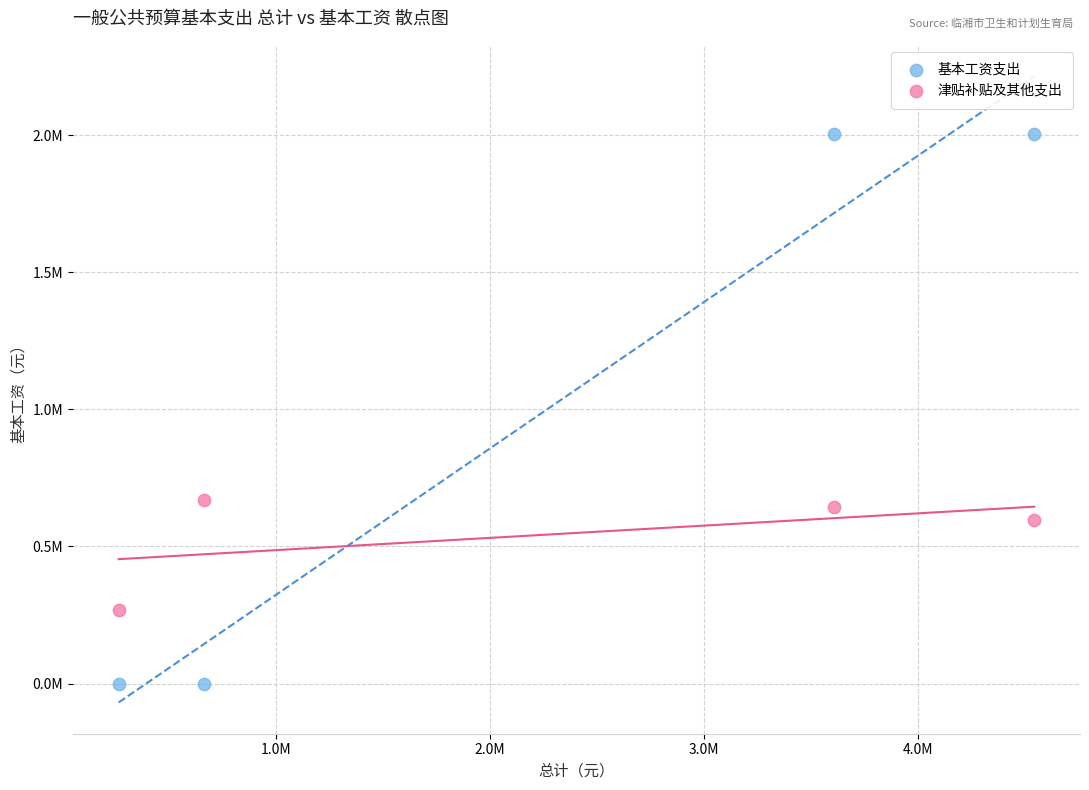

Which series contains the lowest Y value?

基本工资支出